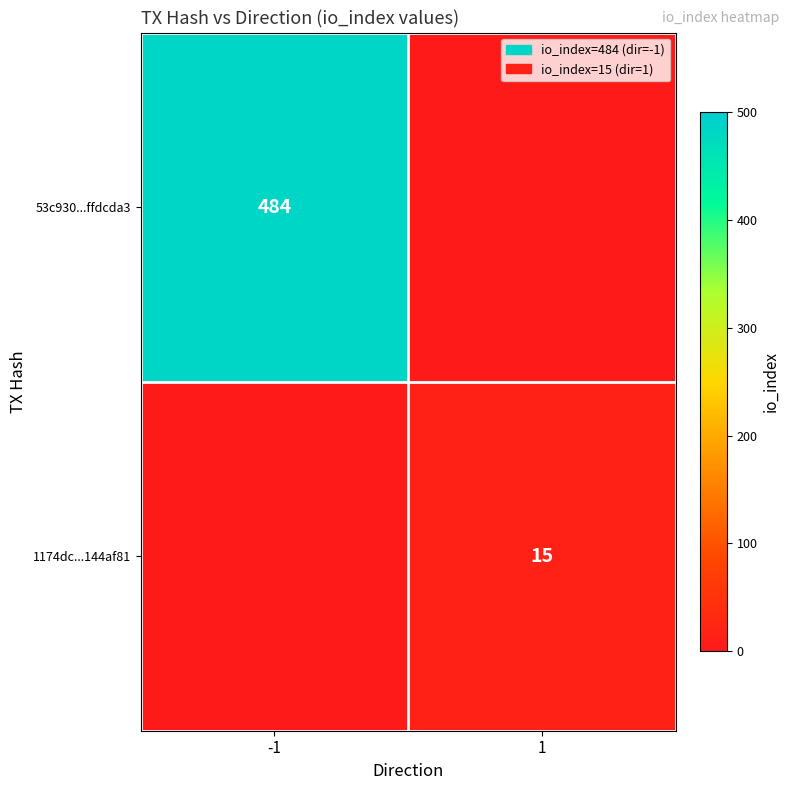

The value of 1174dc...144af81 at 1 is 4. True or false?

False